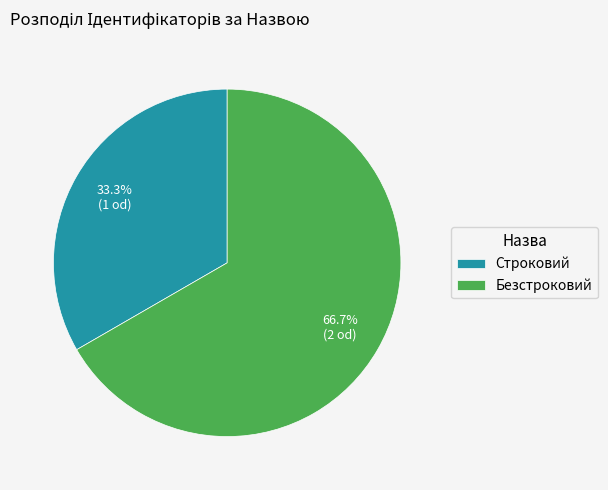

To the nearest percent, what is the difference between the Безстроковий and Строковий slice percentages?

33%